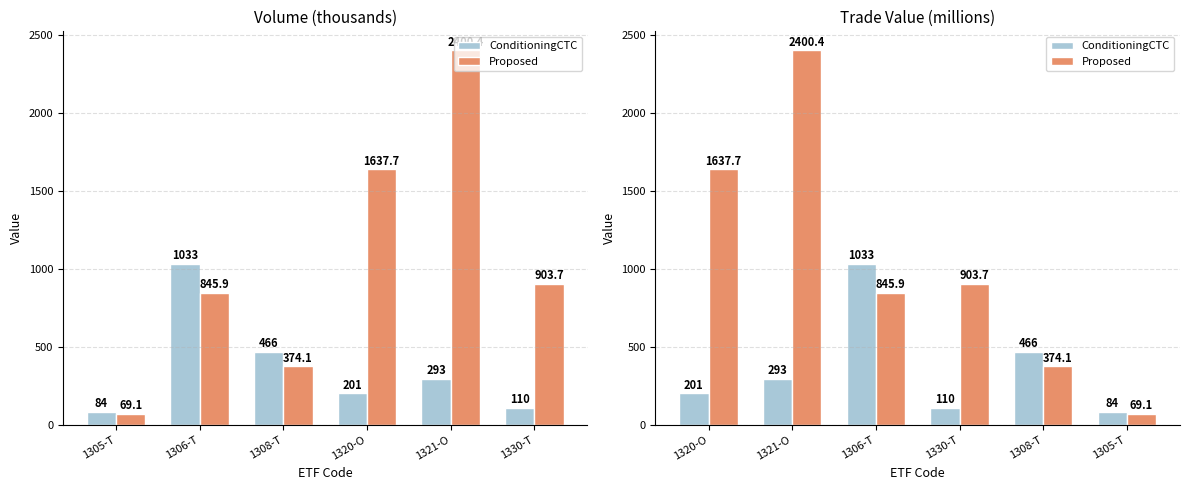

Which series has the largest range (max minus min)?

Proposed